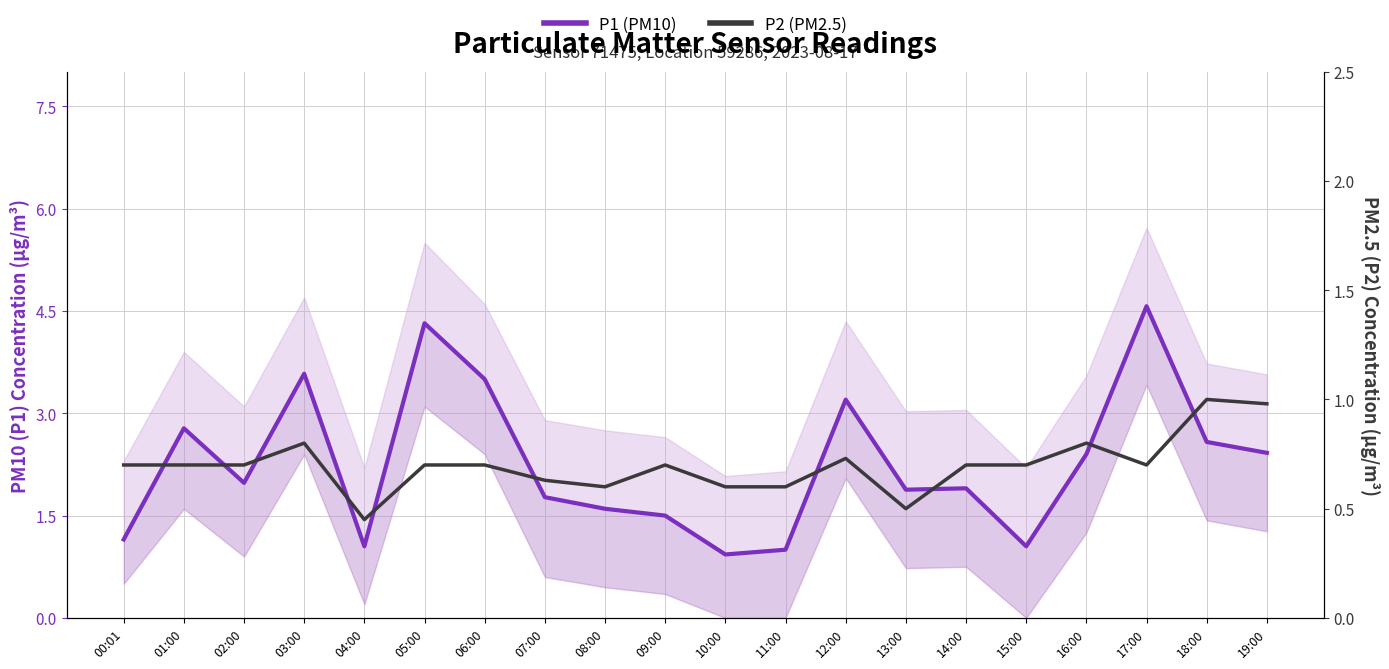

In P2 (PM2.5), how many points are higher than both neighbors (excluding endpoints)?

5